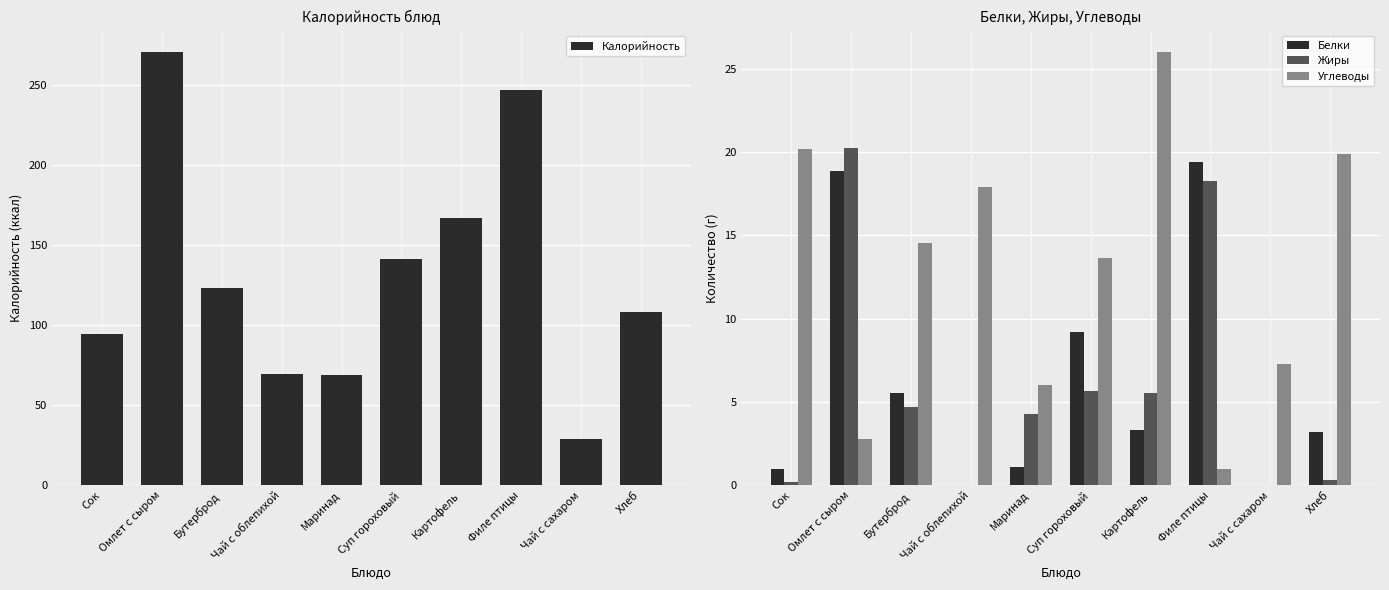

How many groups of bars are there?

10